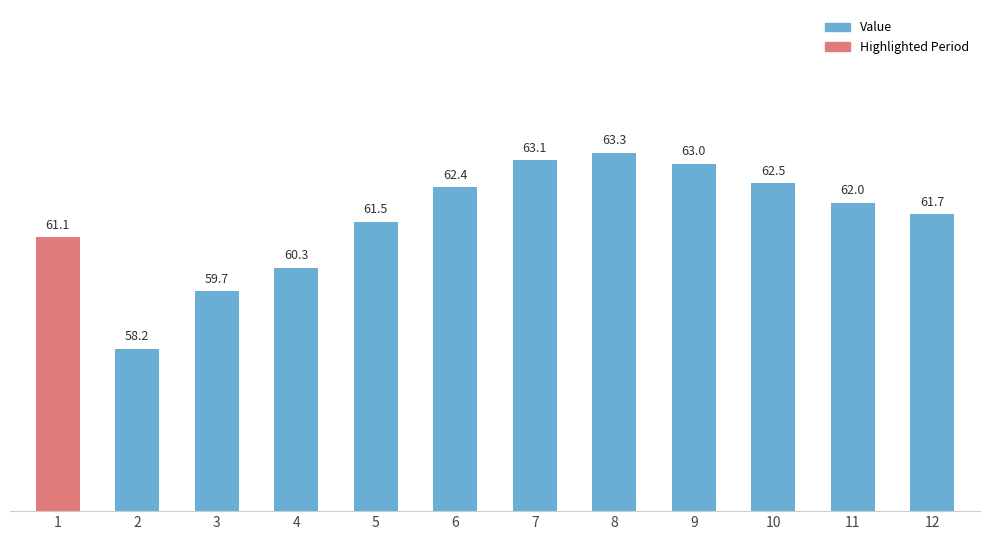

Count the number of data series in this chart.

1